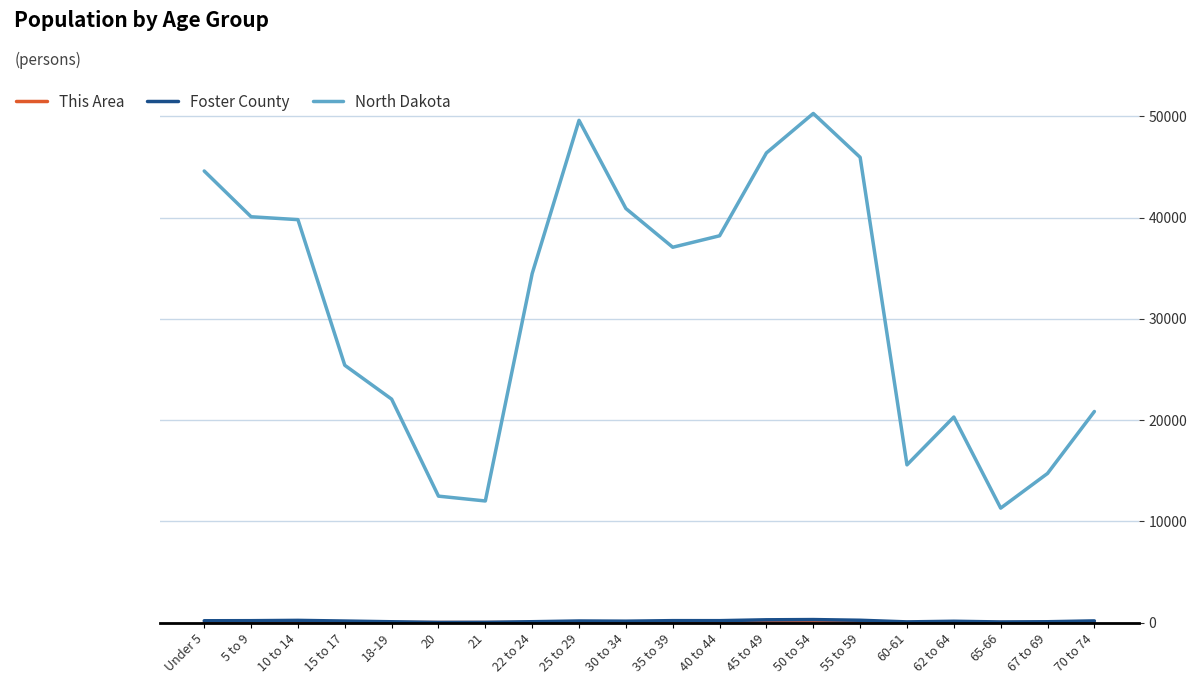

What is the greatest value displayed?

50277